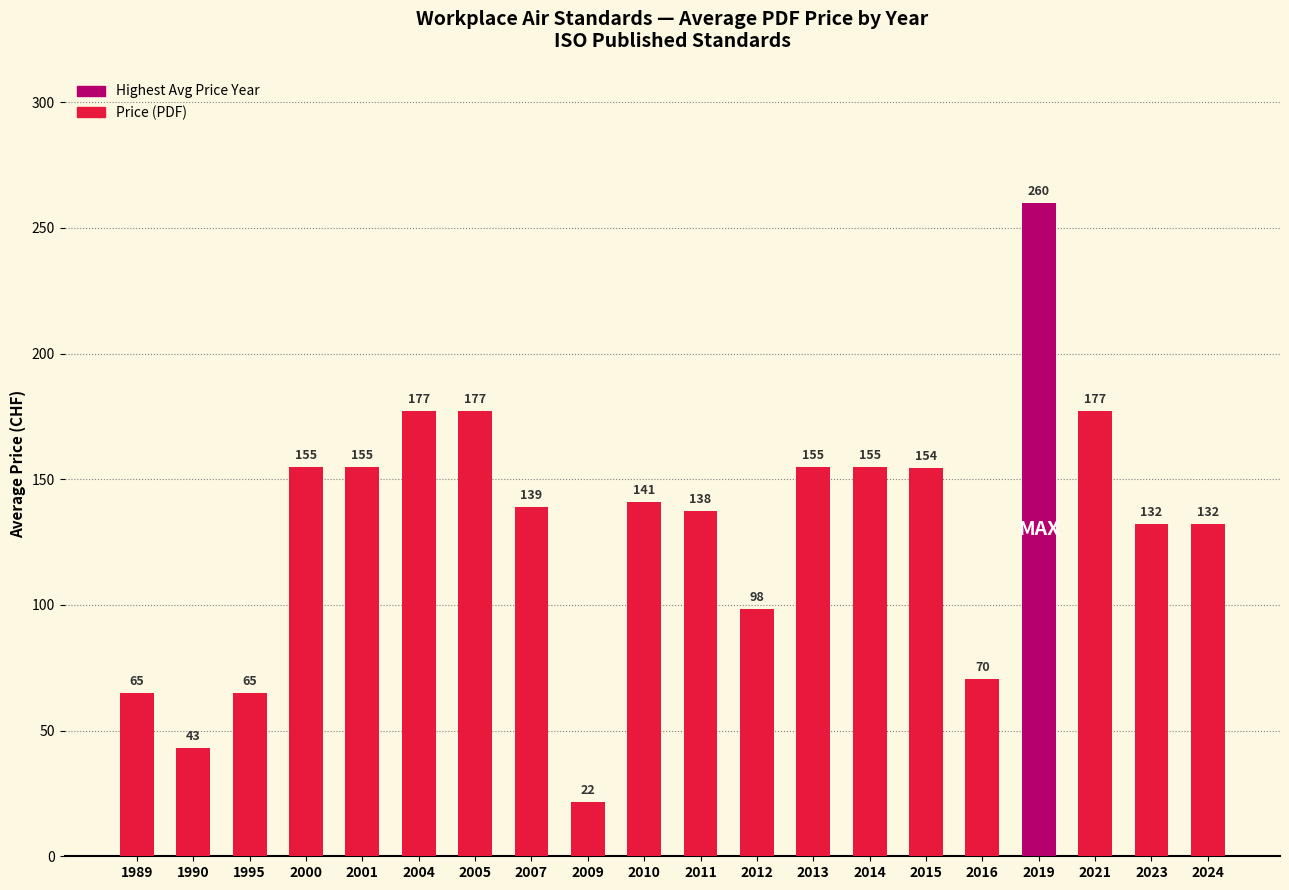

Between 2007 and 2015, which is larger?

2015